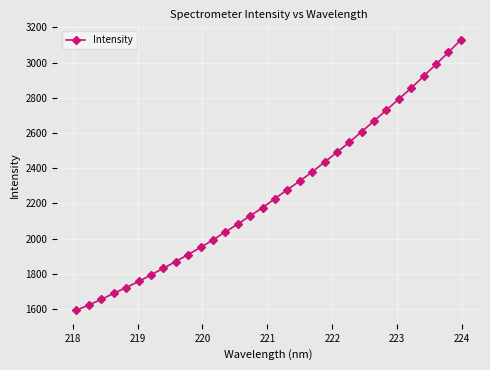

How many values exceed 2227?

16